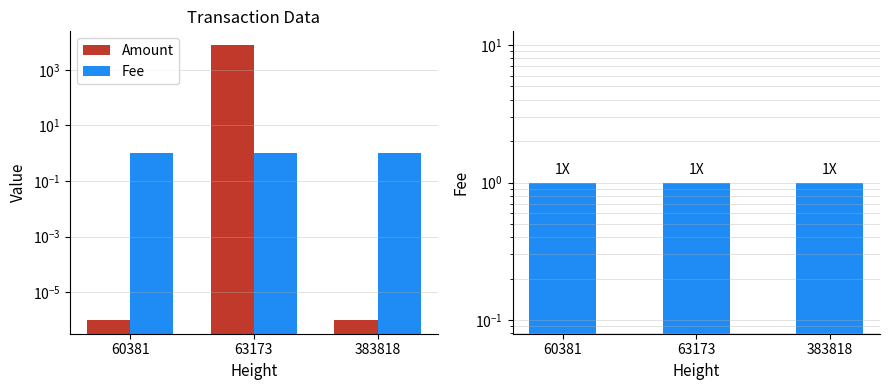

What is the spread (max minus min) of values at 63173?

7738.0